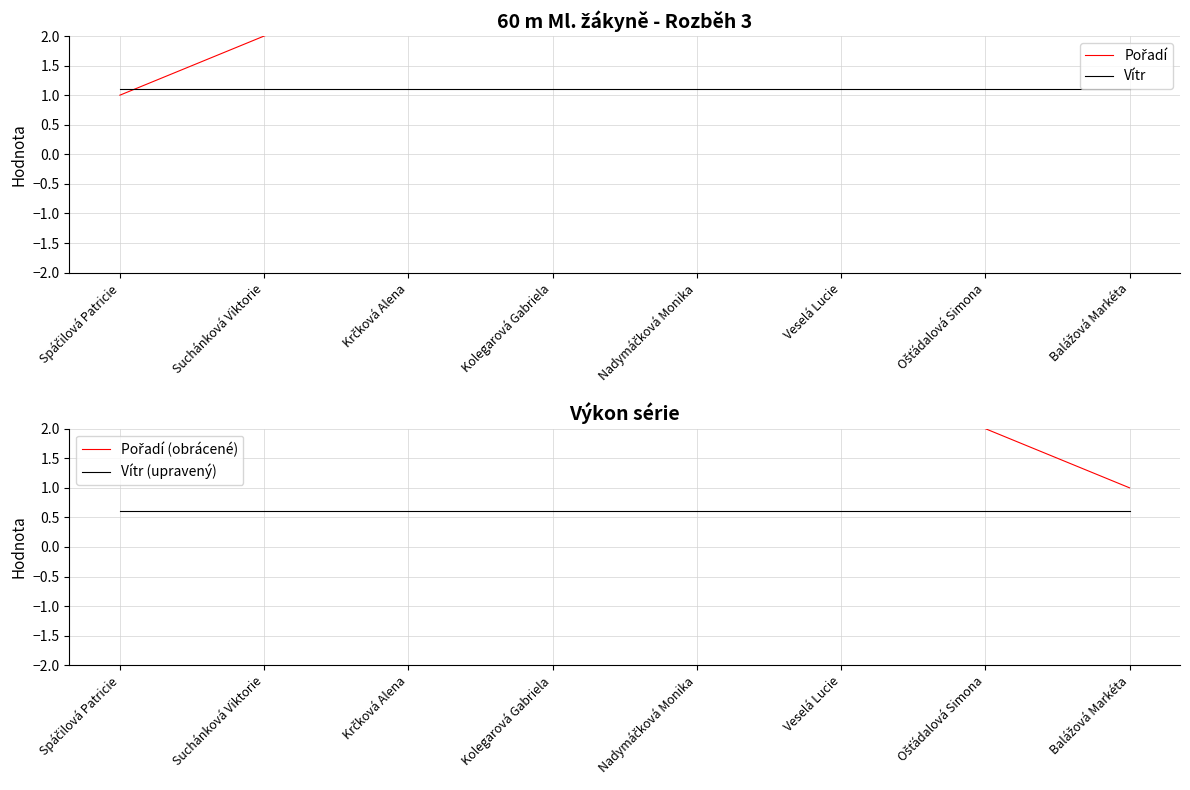

What is the maximum value shown in the chart?

8.0